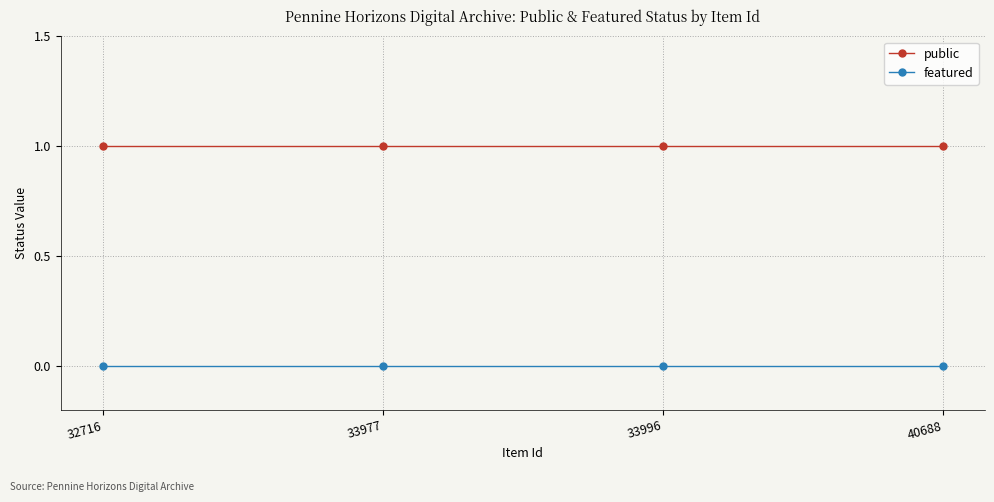

True or false: public and featured intersect in this chart.

False